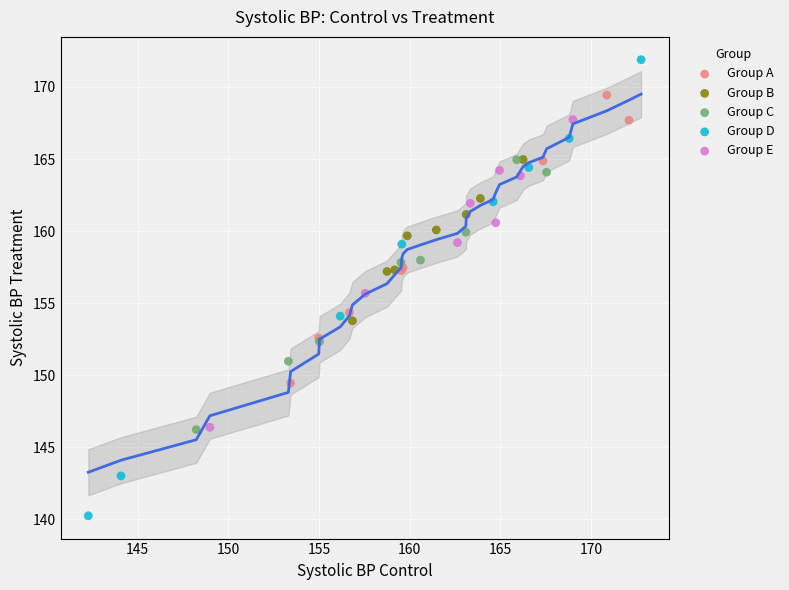

Which series contains the lowest Y value?

Group D